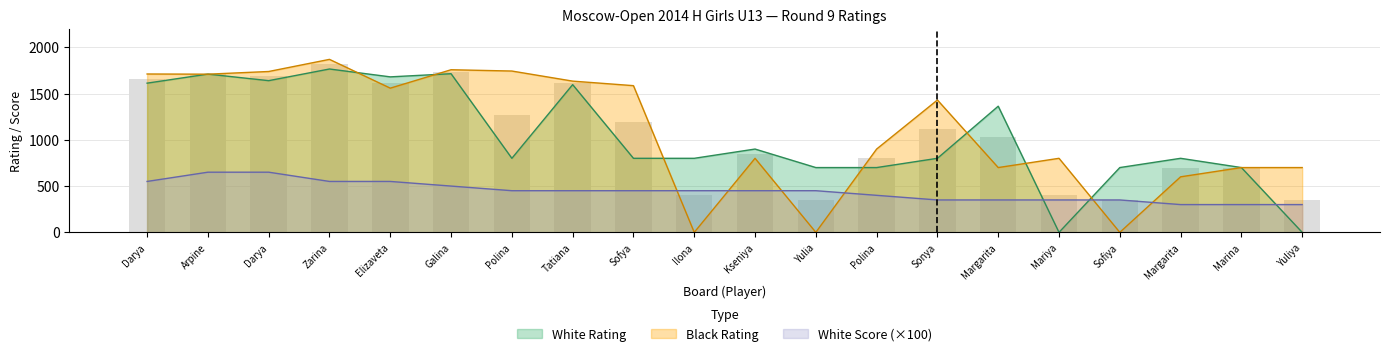

What is the highest value of the Black Rating series?

1869